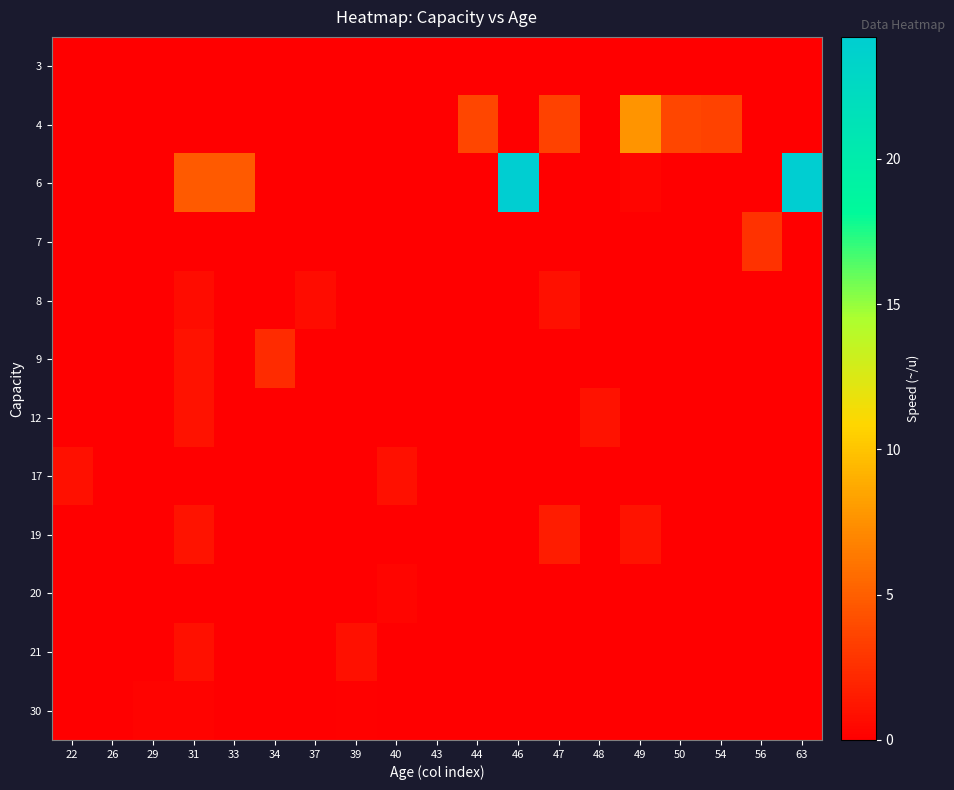

Reading left to right, extract all data points from this chart.

3: 22=0.0	26=0.0	29=0.0	31=0.0	33=0.0	34=0.0	37=0.0	39=0.0	40=0.0	43=0.0	44=0.0	46=0.0	47=0.0	48=0.0	49=0.0	50=0.0	54=0.0	56=0.0	63=0.0
4: 22=0.0	26=0.0	29=0.0	31=0.0	33=0.0	34=0.0	37=0.0	39=0.0	40=0.0	43=0.0	44=3.7	46=0.0	47=3.5	48=0.0	49=7.7	50=3.7	54=3.5	56=0.0	63=0.0
6: 22=0.0	26=0.0	29=0.0	31=4.8	33=4.8	34=0.0	37=0.0	39=0.0	40=0.0	43=0.0	44=0.0	46=24.2	47=0.0	48=0.0	49=0.3	50=0.0	54=0.0	56=0.0	63=24.2
7: 22=0.0	26=0.0	29=0.0	31=0.0	33=0.0	34=0.0	37=0.0	39=0.0	40=0.0	43=0.0	44=0.0	46=0.0	47=0.0	48=0.0	49=0.0	50=0.0	54=0.0	56=2.7	63=0.0
8: 22=0.0	26=0.0	29=0.0	31=0.7	33=0.0	34=0.0	37=0.7	39=0.0	40=0.0	43=0.0	44=0.0	46=0.0	47=0.9	48=0.0	49=0.0	50=0.0	54=0.0	56=0.0	63=0.0
9: 22=0.0	26=0.0	29=0.0	31=1.0	33=0.0	34=2.3	37=0.0	39=0.0	40=0.0	43=0.0	44=0.0	46=0.0	47=0.0	48=0.0	49=0.0	50=0.0	54=0.0	56=0.0	63=0.0
12: 22=0.0	26=0.0	29=0.0	31=1.0	33=0.0	34=0.0	37=0.0	39=0.0	40=0.0	43=0.0	44=0.0	46=0.0	47=0.0	48=1.0	49=0.0	50=0.0	54=0.0	56=0.0	63=0.0
17: 22=0.9	26=0.0	29=0.0	31=0.0	33=0.0	34=0.0	37=0.0	39=0.0	40=0.9	43=0.0	44=0.0	46=0.0	47=0.0	48=0.0	49=0.0	50=0.0	54=0.0	56=0.0	63=0.0
19: 22=0.0	26=0.0	29=0.0	31=1.1	33=0.0	34=0.0	37=0.0	39=0.0	40=0.0	43=0.0	44=0.0	46=0.0	47=1.6	48=0.0	49=1.1	50=0.0	54=0.0	56=0.0	63=0.0
20: 22=0.0	26=0.0	29=0.0	31=0.0	33=0.0	34=0.0	37=0.0	39=0.0	40=0.3	43=0.0	44=0.0	46=0.0	47=0.0	48=0.0	49=0.0	50=0.0	54=0.0	56=0.0	63=0.0
21: 22=0.0	26=0.0	29=0.0	31=0.9	33=0.0	34=0.0	37=0.0	39=0.9	40=0.0	43=0.0	44=0.0	46=0.0	47=0.0	48=0.0	49=0.0	50=0.0	54=0.0	56=0.0	63=0.0
30: 22=0.0	26=0.0	29=0.2	31=0.2	33=0.0	34=0.0	37=0.0	39=0.1	40=0.0	43=0.0	44=0.0	46=0.0	47=0.0	48=0.0	49=0.0	50=0.0	54=0.0	56=0.0	63=0.0